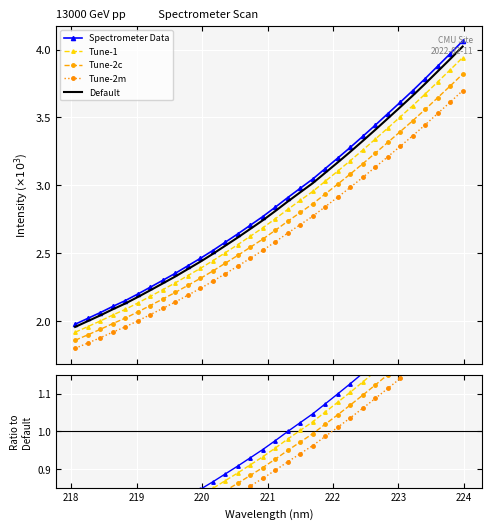

True or false: Tune-1 and Tune-2c intersect in this chart.

False